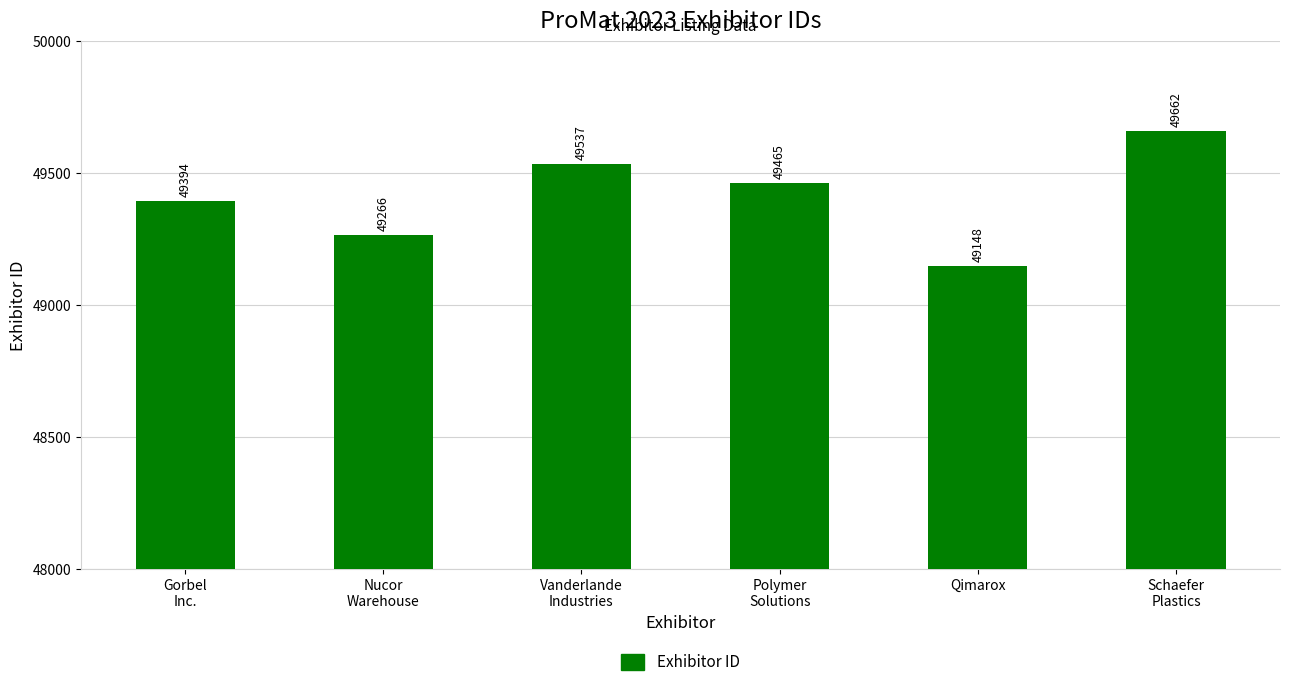

Are the bars horizontal?

No